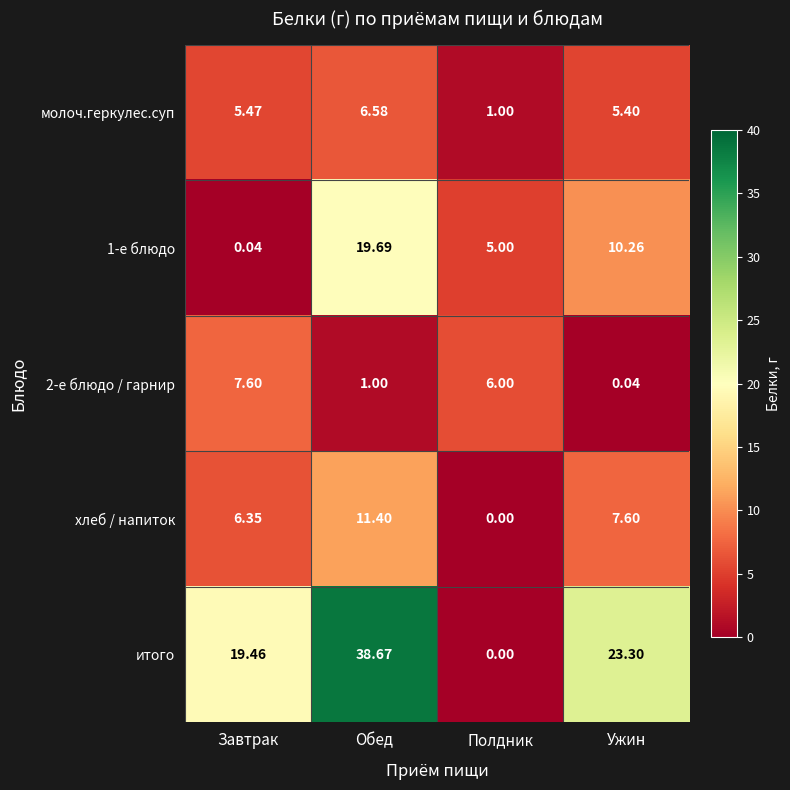

Where does the 1-е блюдо series first go above 10?

Обед